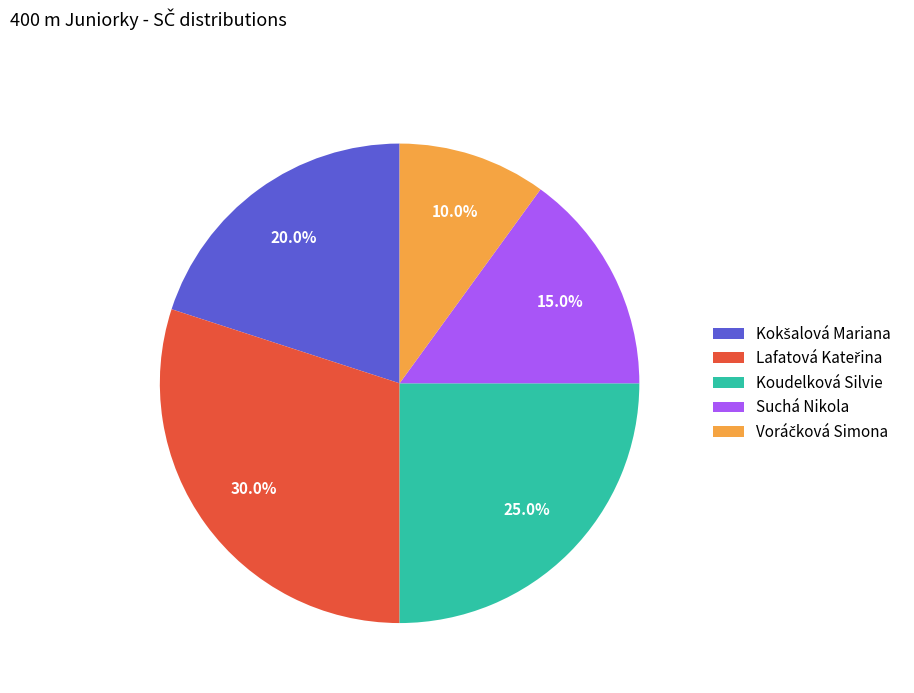

Does any single category account for the majority?

No